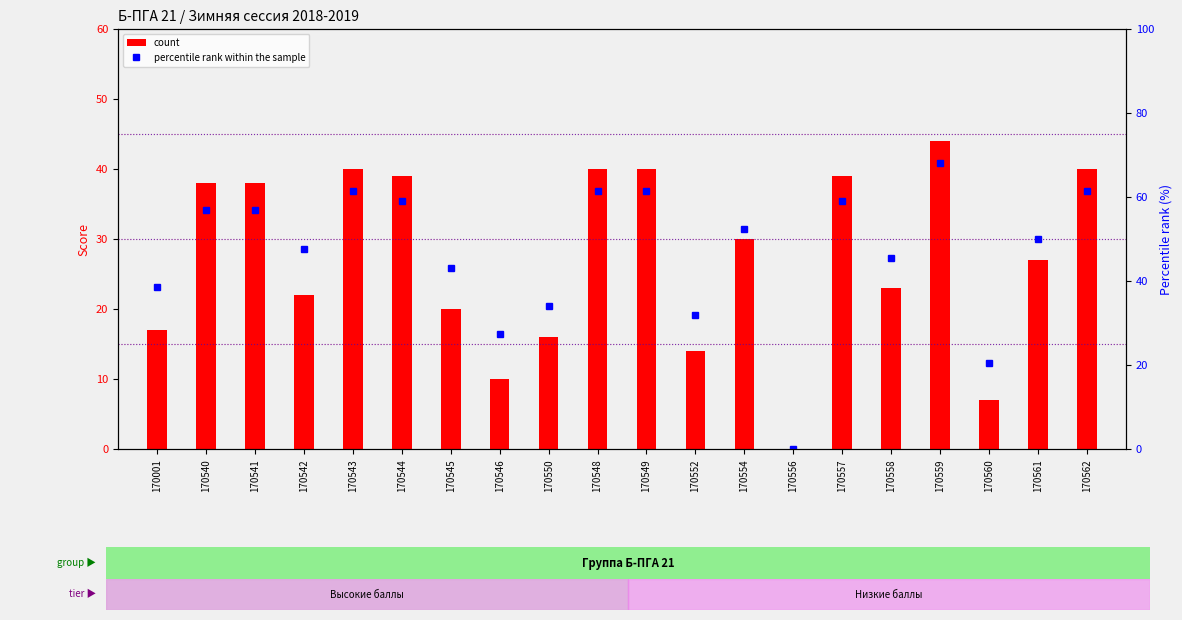

True or false: percentile rank within the sample has a value of 27.8 at 170554.

False